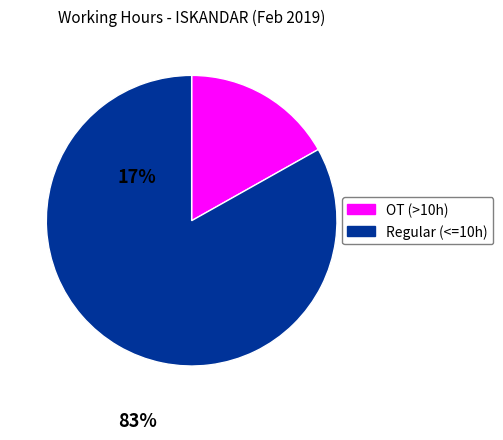

Is there a majority slice in this chart?

Yes